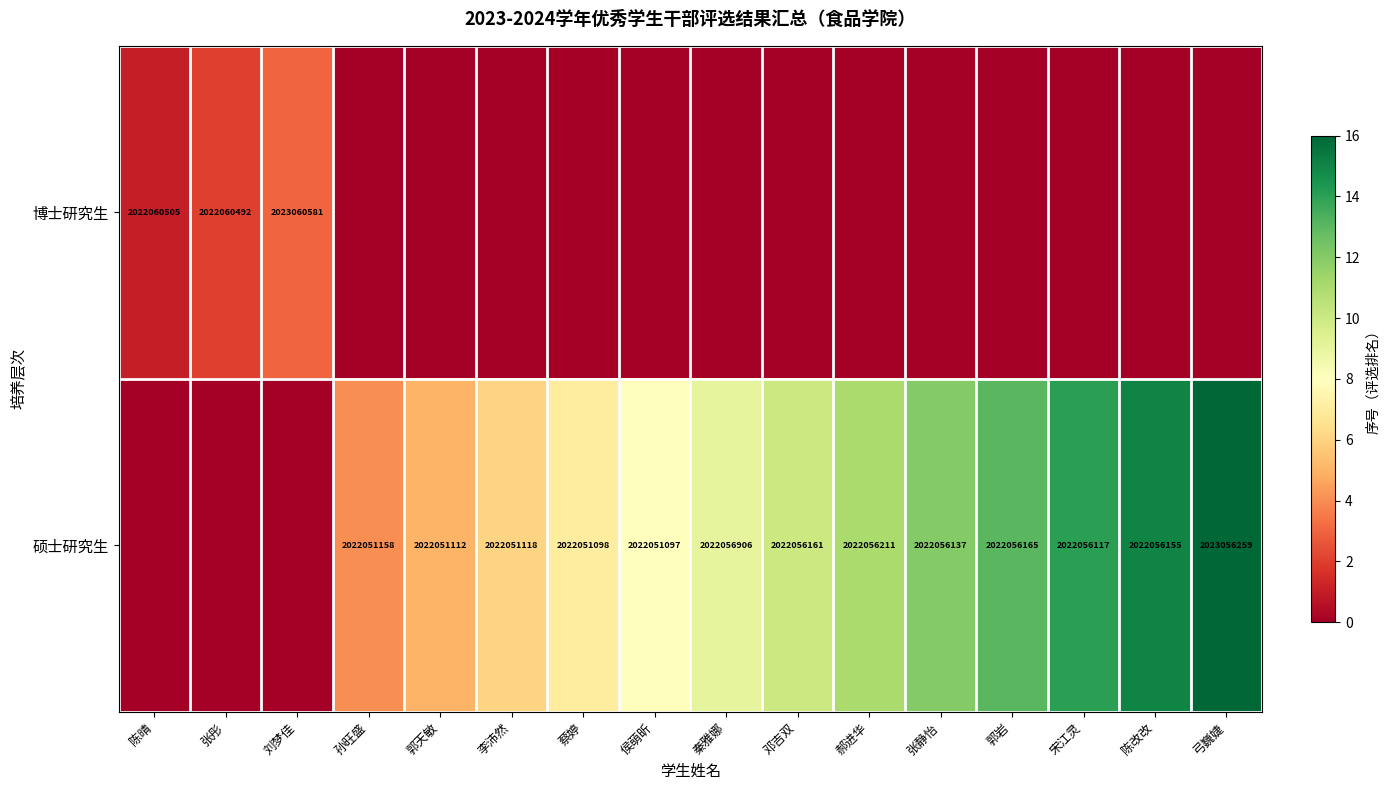

How many series are shown in this chart?

2